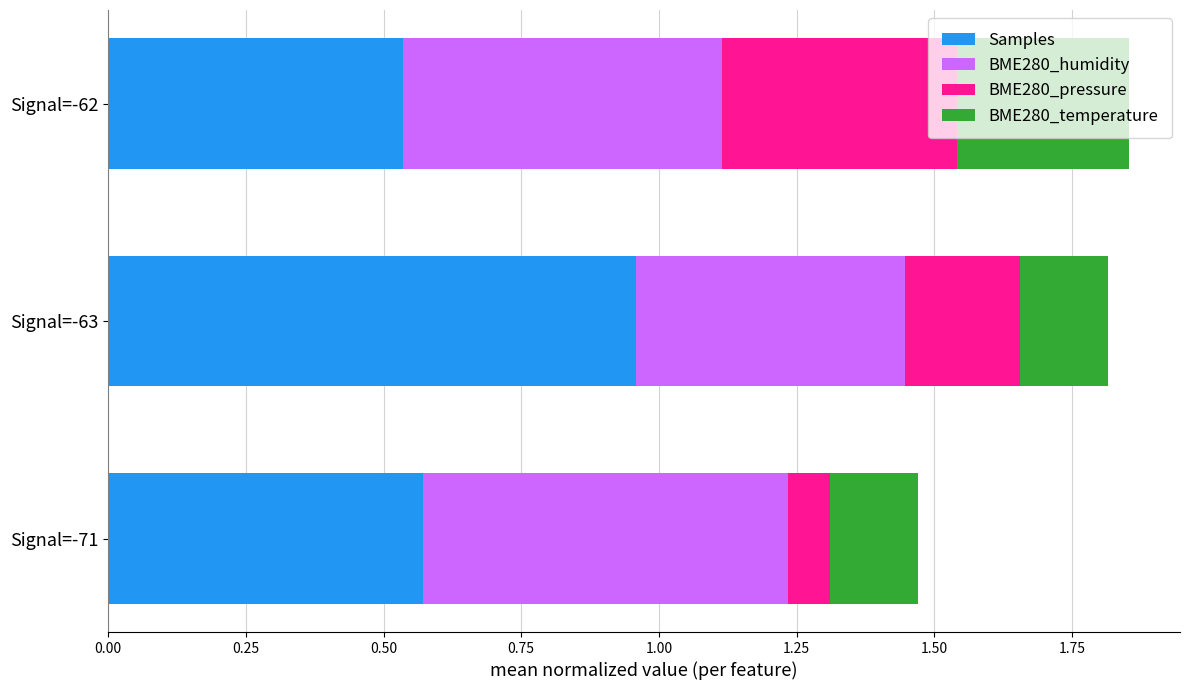

Which category has the highest value in the Samples series?

Signal=-63